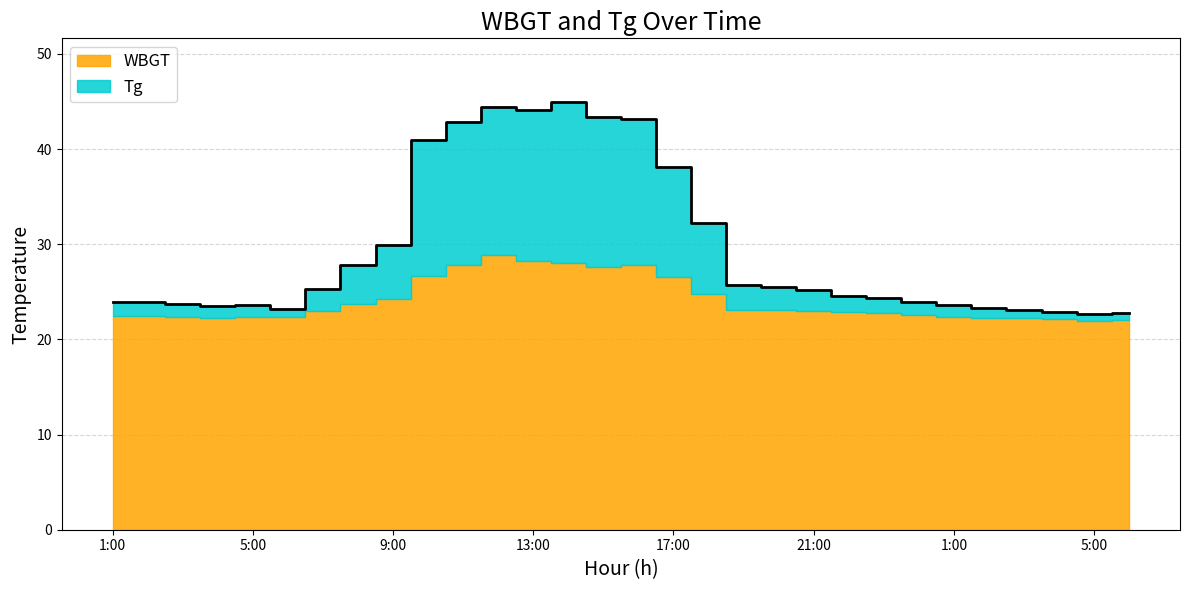

What is the value of the 10th point from the left?

41.0